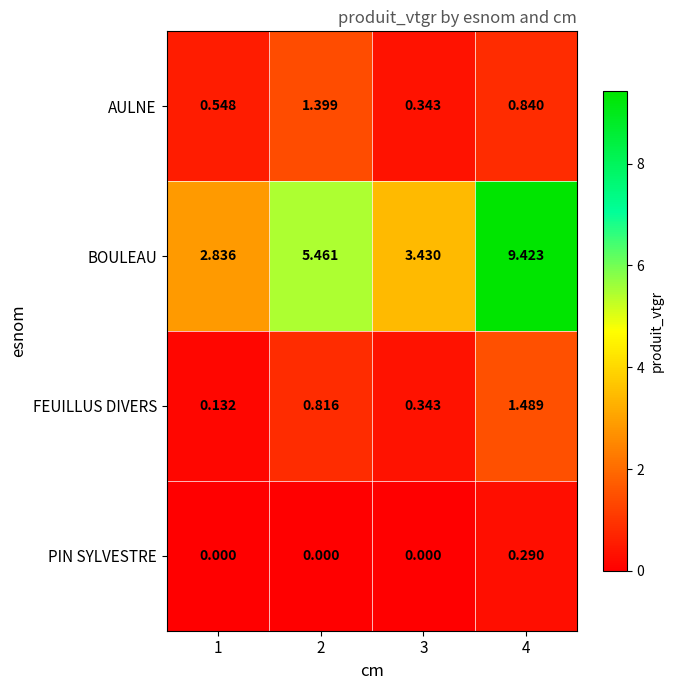

At 4, list the series in order from smallest to largest.

PIN SYLVESTRE, AULNE, FEUILLUS DIVERS, BOULEAU